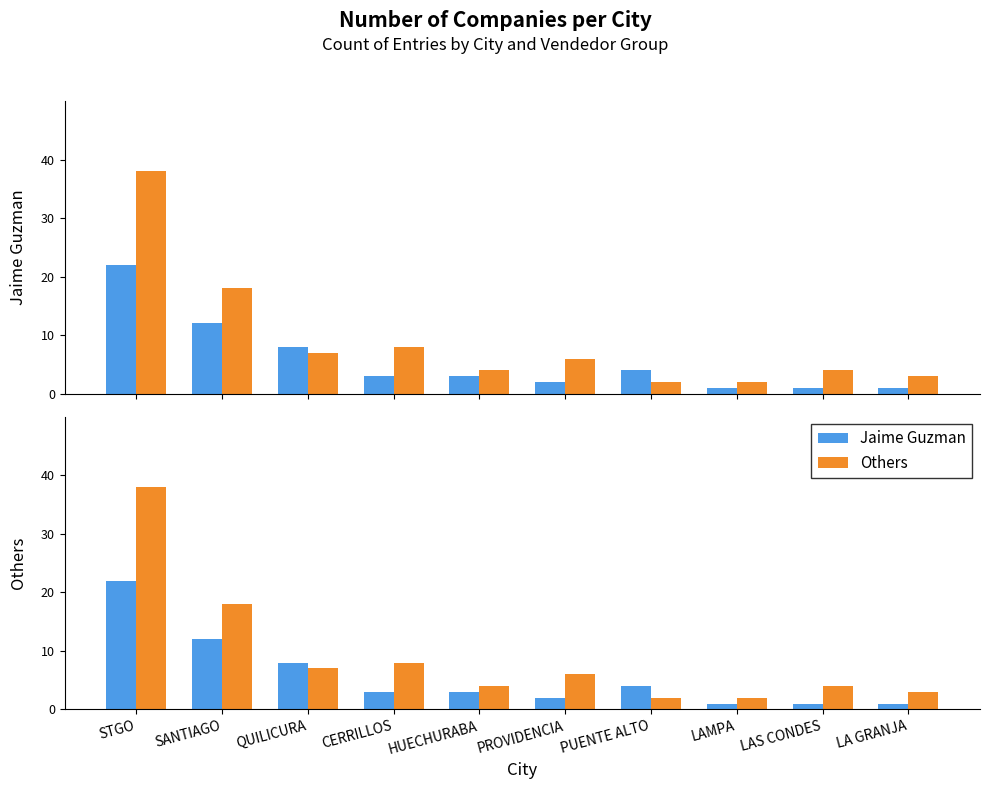

What is the difference between the maximum and minimum values in the Others series?

36